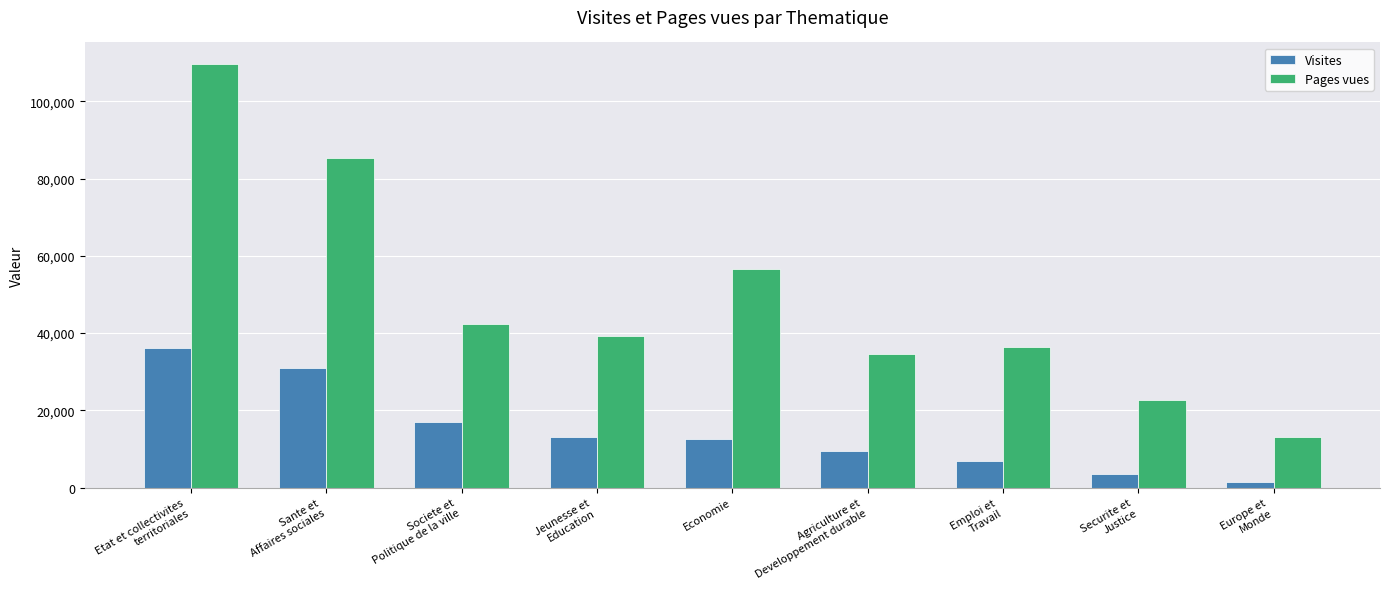

At which label does Pages vues first exceed 39181?

Etat et collectivites
territoriales